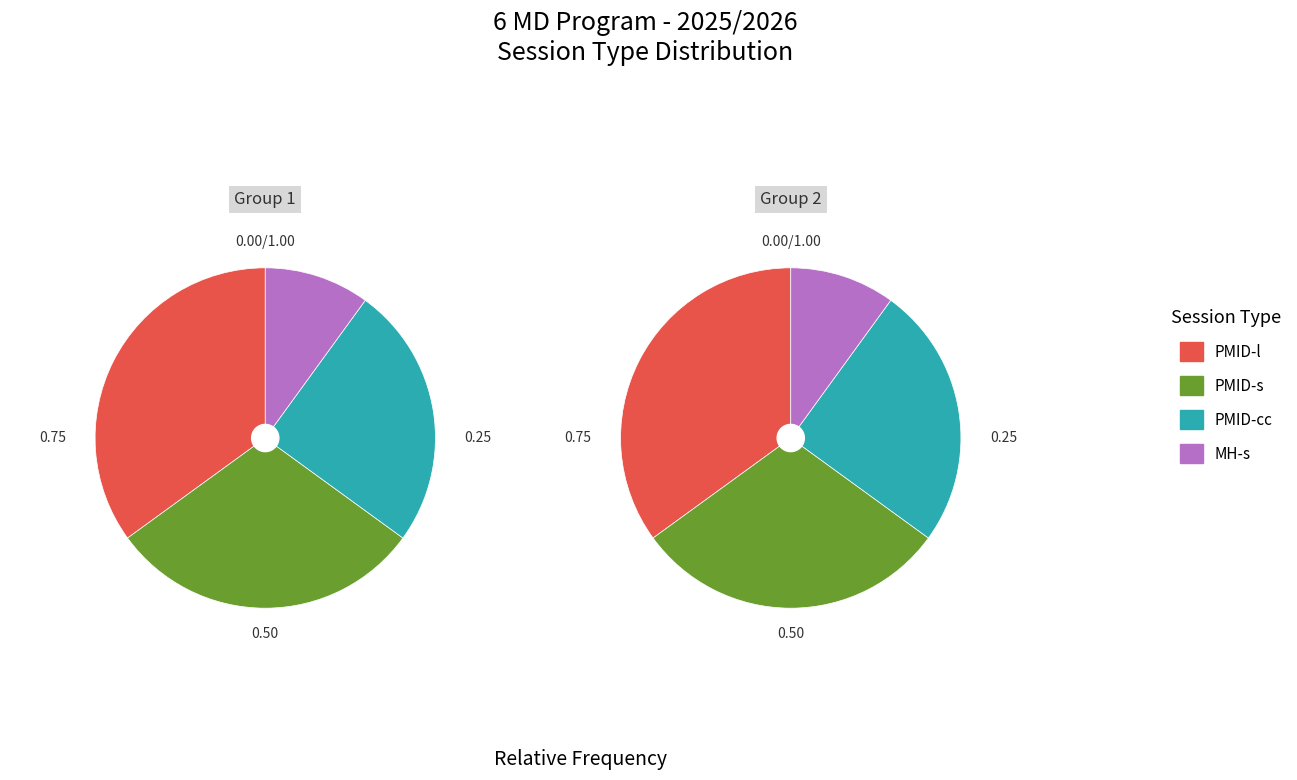

What is the smallest slice in the pie chart?

MH-s